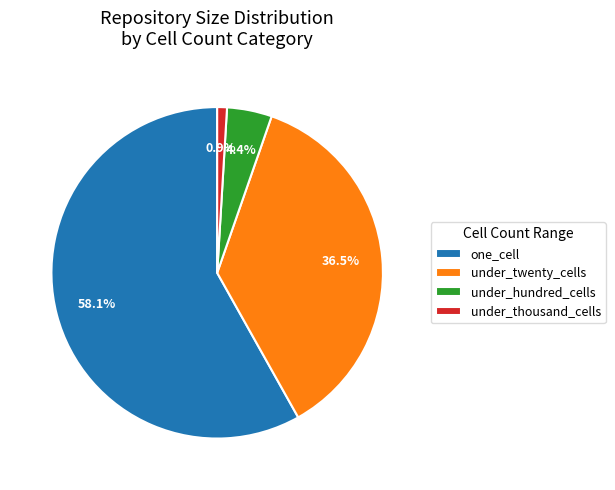

Which category accounts for the majority?

one_cell